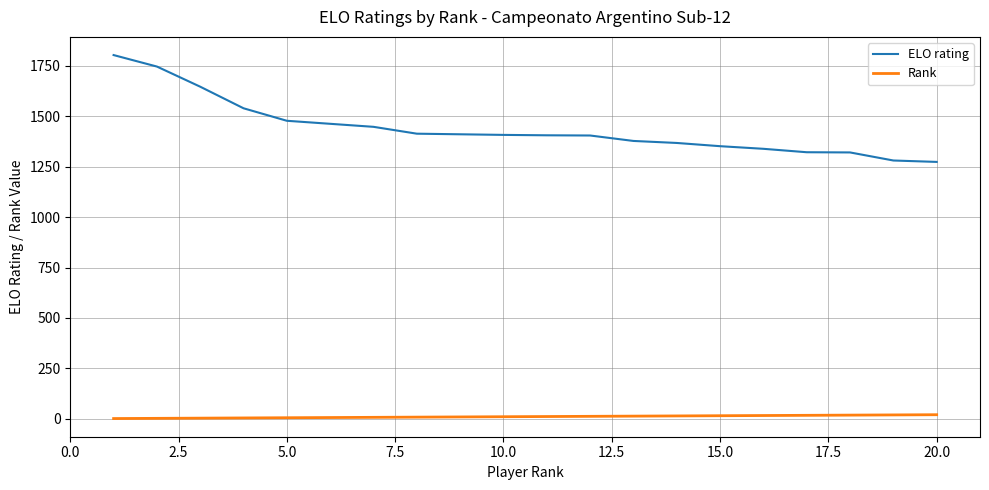

Count the number of data series in this chart.

2